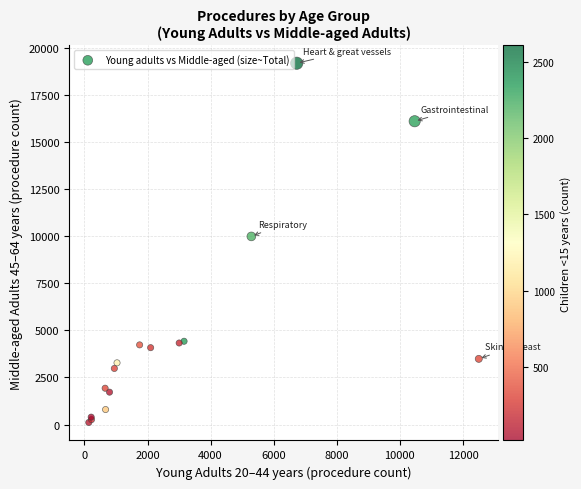

What Y value in the scatter plot is closest to 9651?

9994